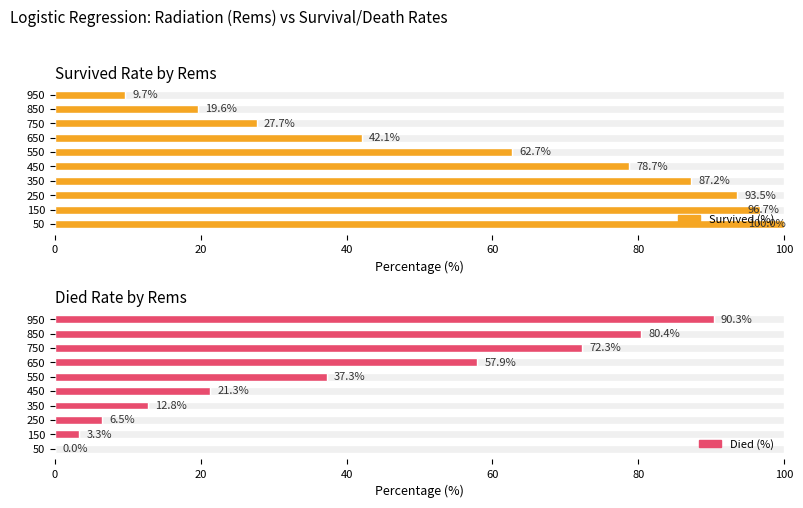

How many values in Died (%) are above zero?

9